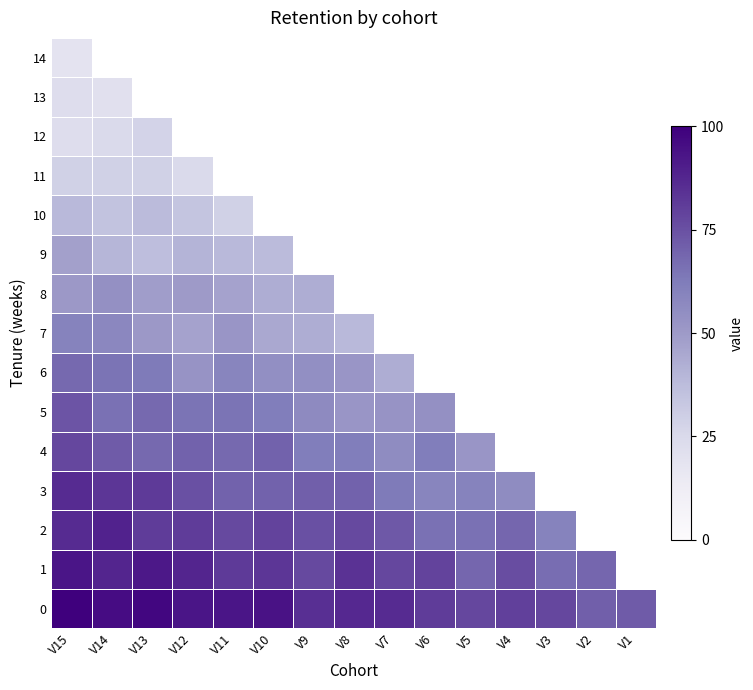

Which category has the highest value across all series?

V15